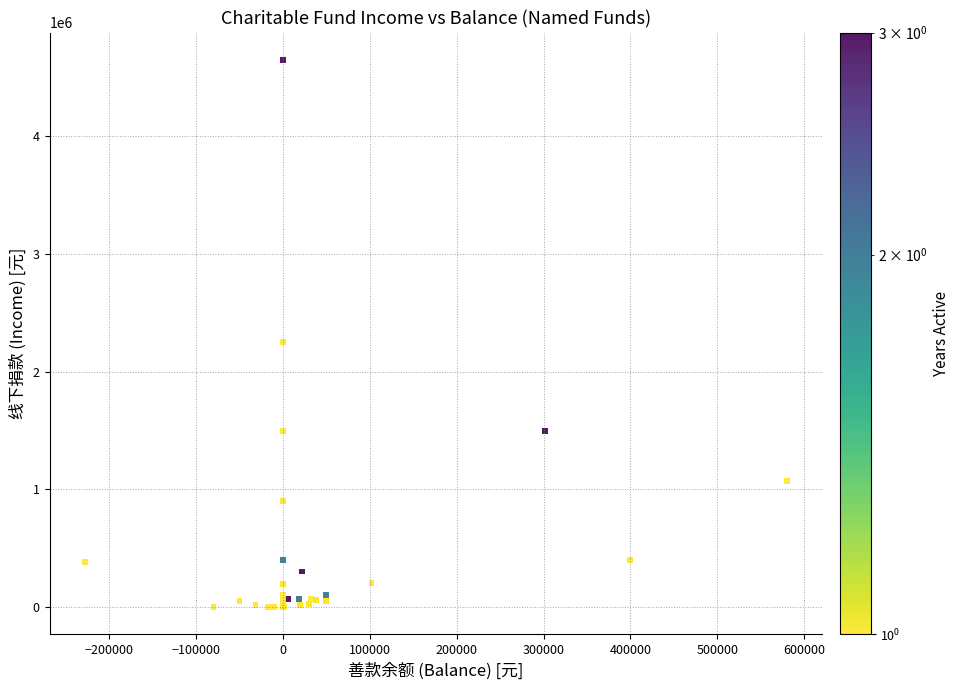

What Y value in the scatter plot is closest to 2325000?

2250000.0